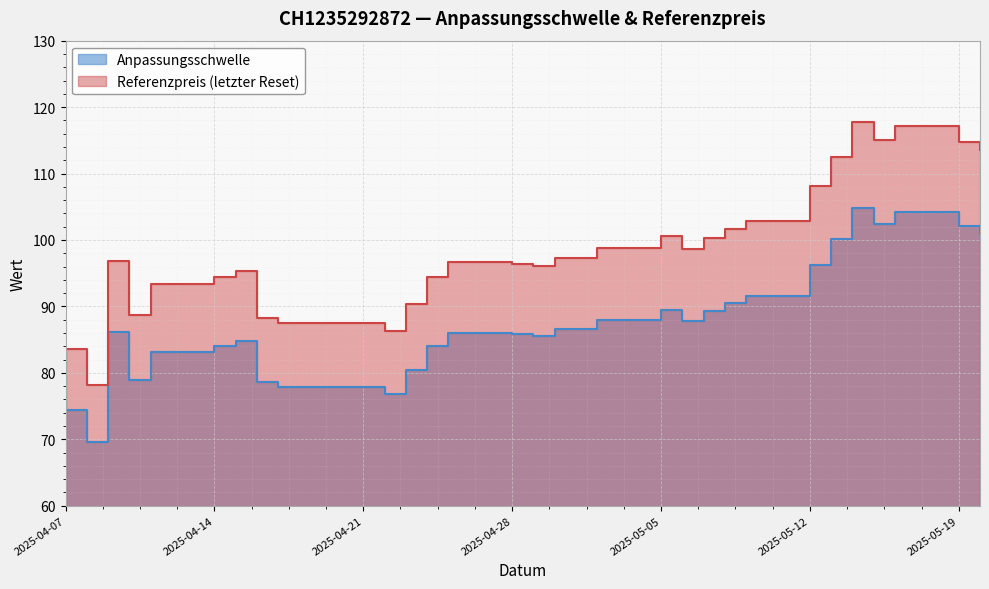

Count the number of data series in this chart.

2